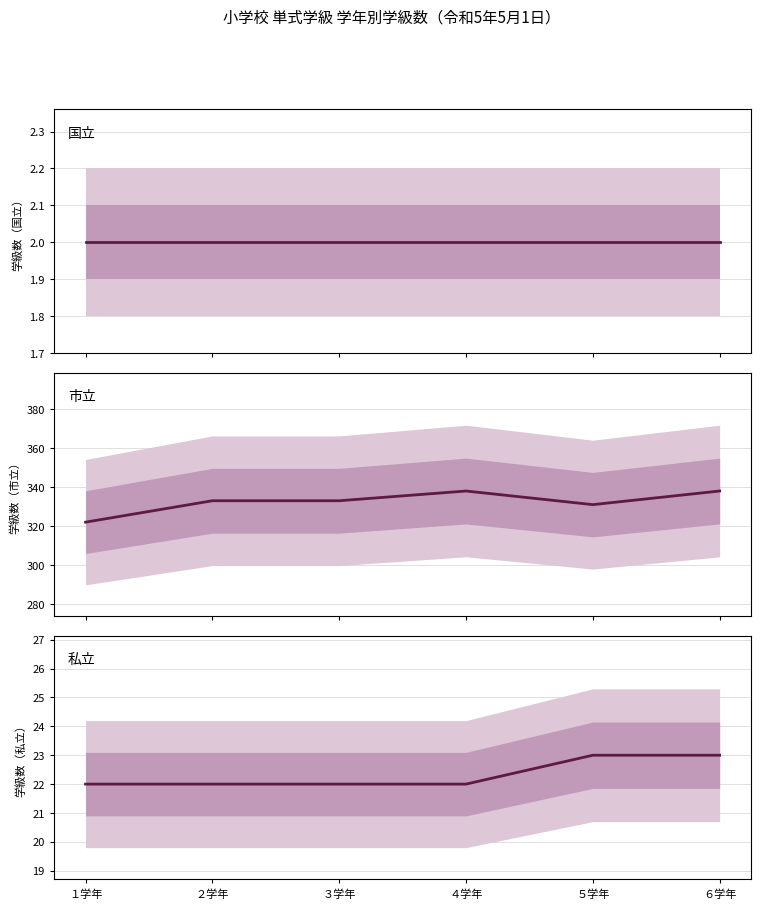

True or false: 国立 and 市立 cross at least once.

False